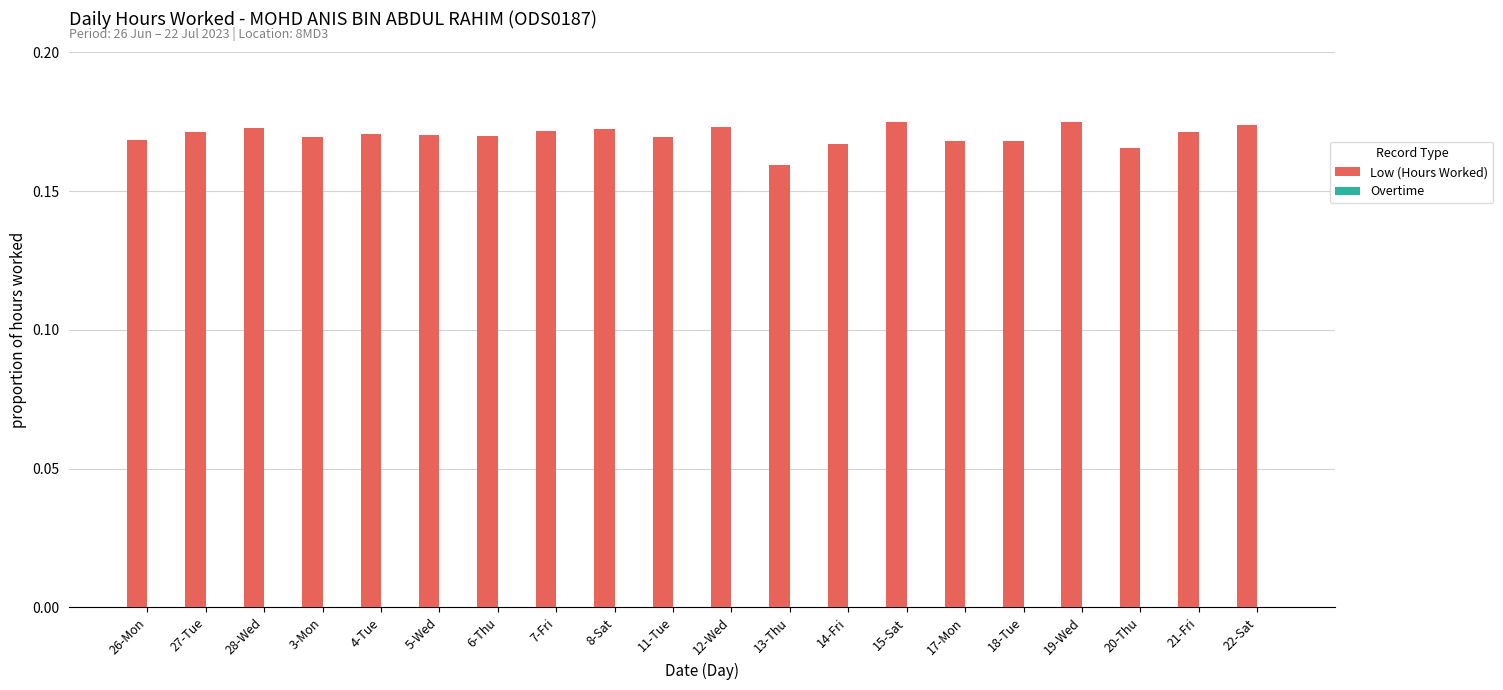

What is the label of the 4th bar from the left?

3-Mon